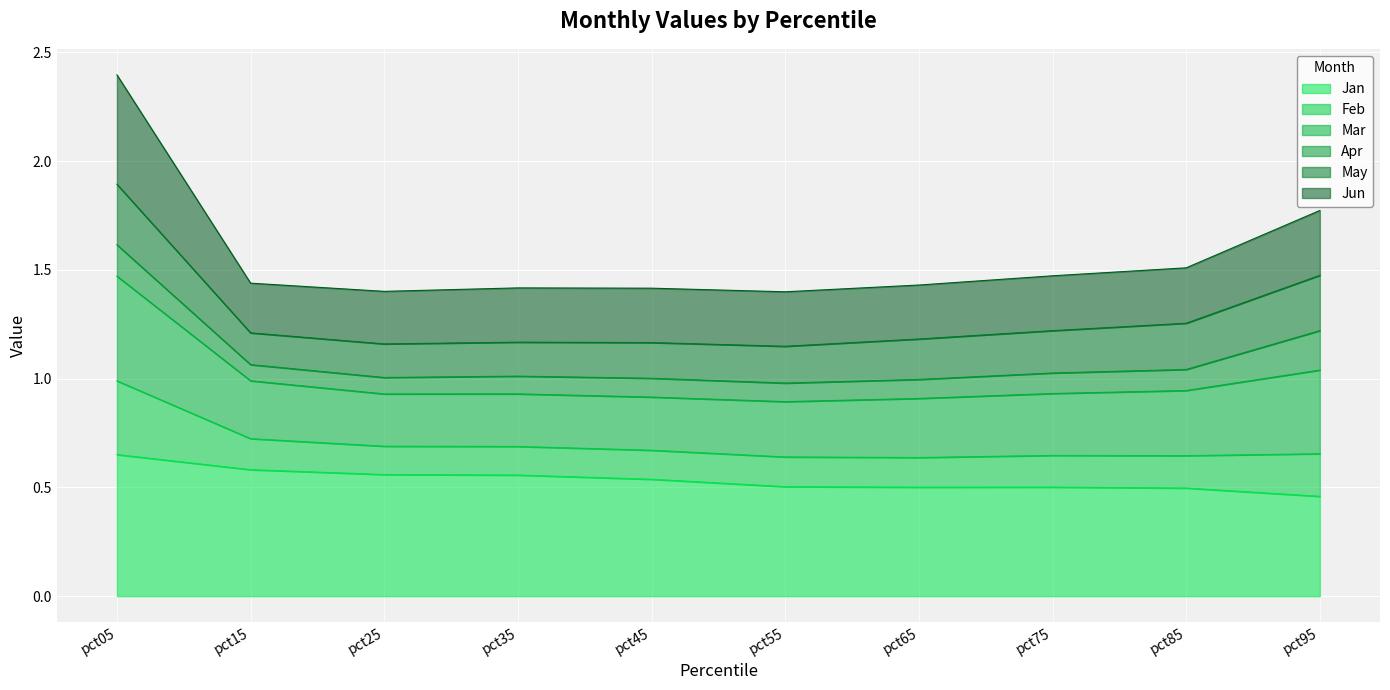

At which label does Jan reach its peak?

pct05